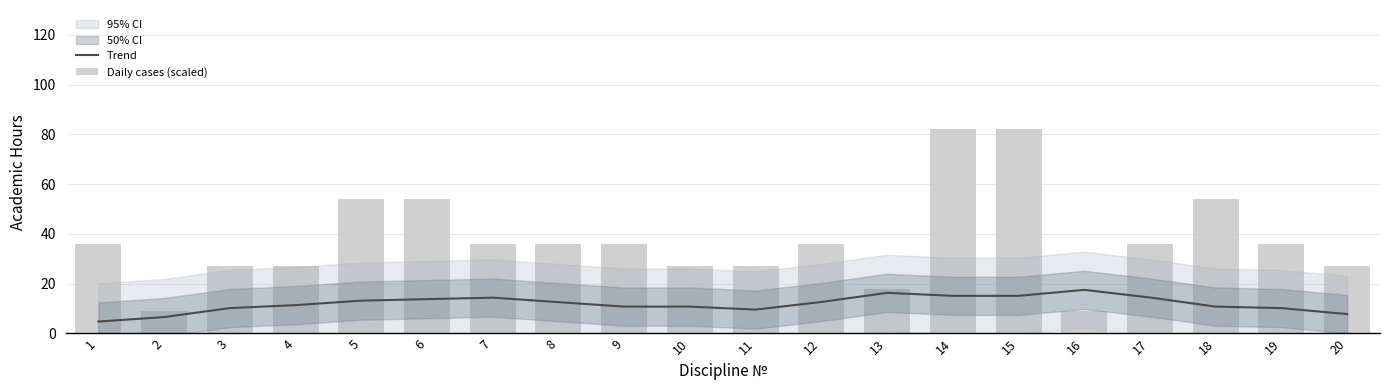

What is the value of the Trend bar at the 17th from the left?

14.5